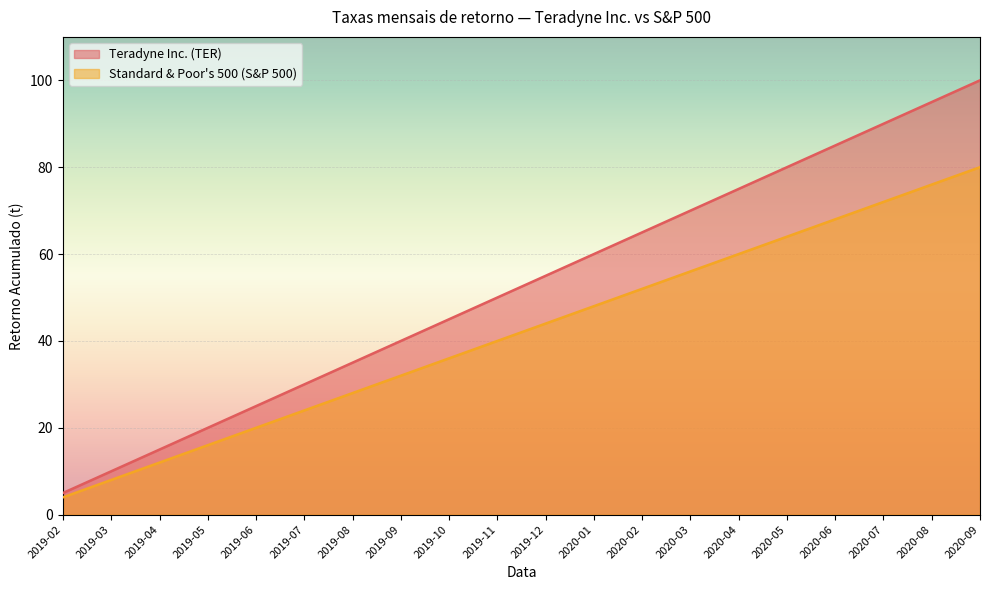

The Standard & Poor's 500 (S&P 500) series shows 33.7 at 2019-06. True or false?

False